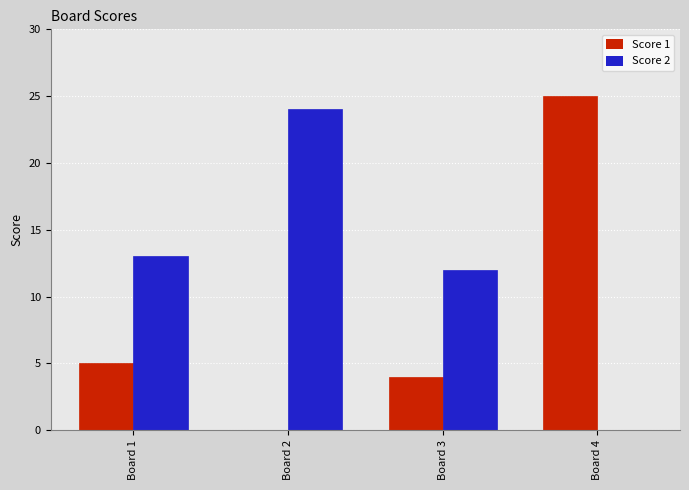

Between Board 3 and Board 4, which series saw the biggest shift?

Score 1